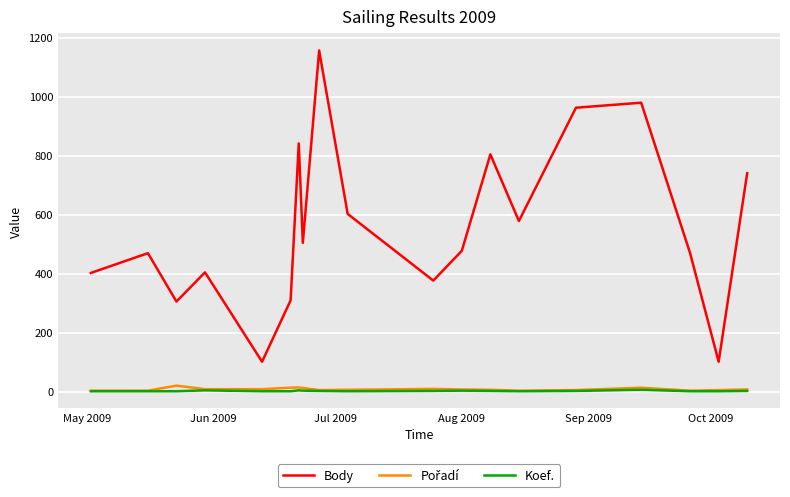

What is the greatest value displayed?

1156